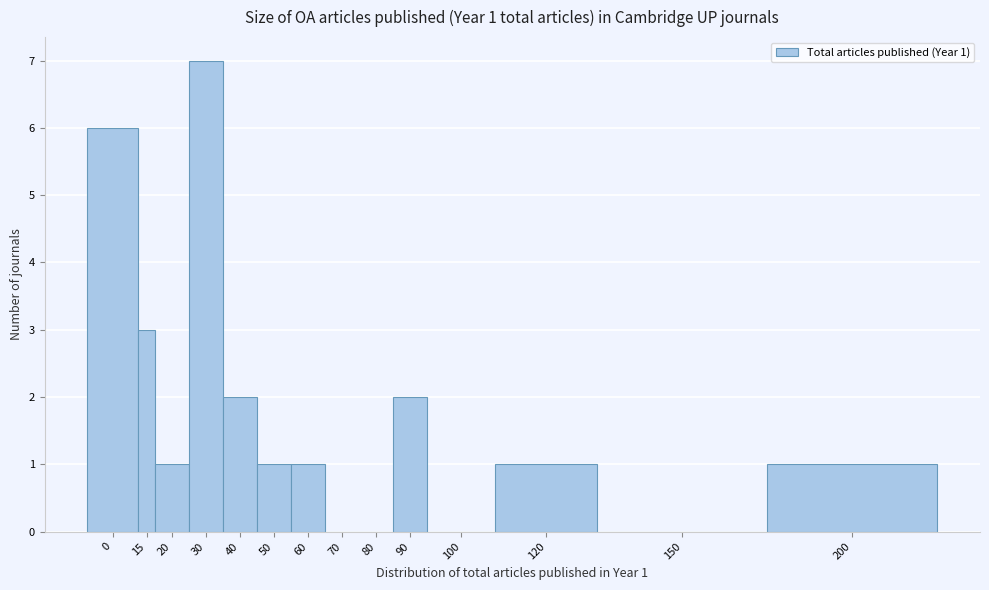

Reading right to left, list all the values displayed in this chart.

200=1	150=0	120=1	100=0	90=2	80=0	70=0	60=1	50=1	40=2	30=7	20=1	15=3	0=6